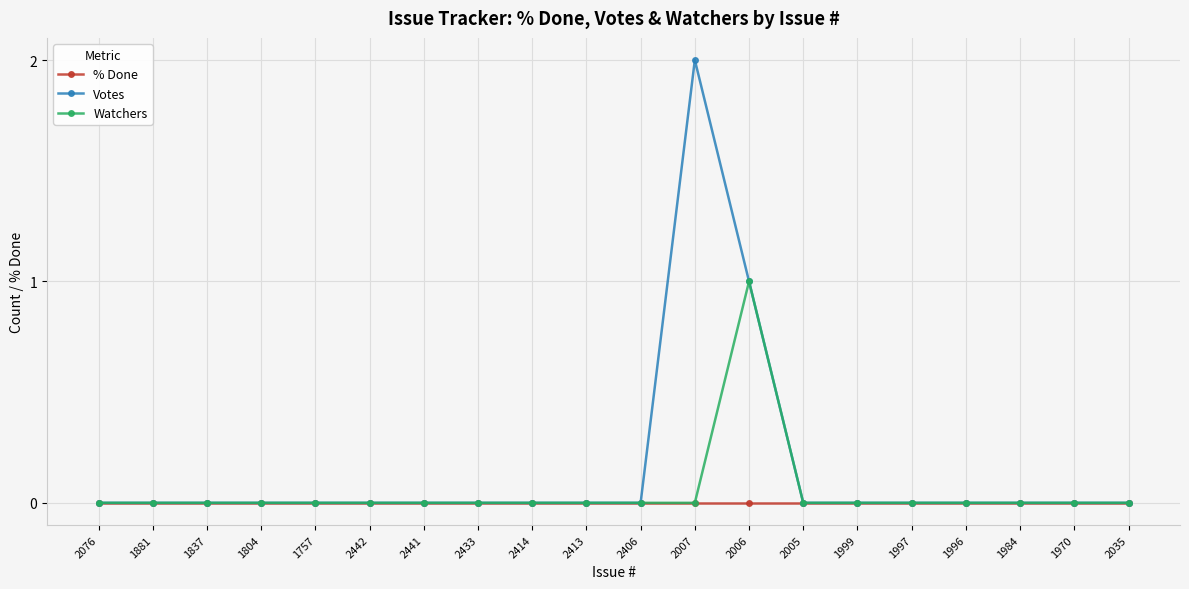

Is the value of % Done at 2441 greater than the value of Watchers at 2006?

No